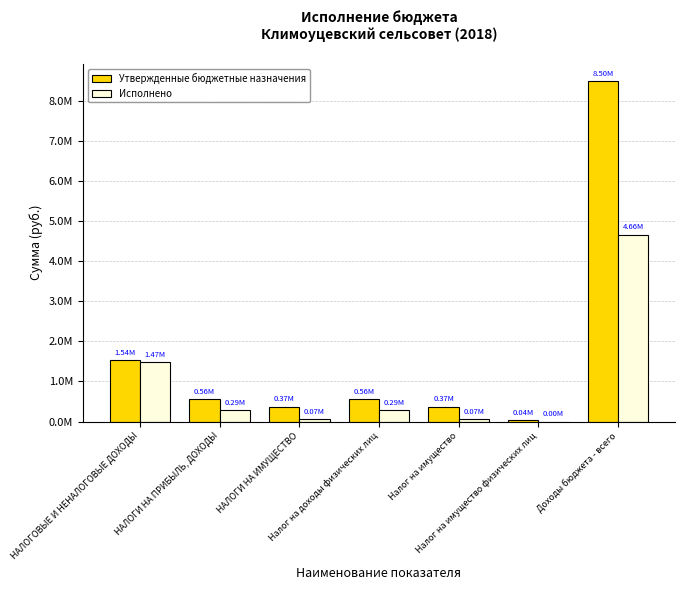

Are the bars grouped side by side (vs. stacked)?

Yes